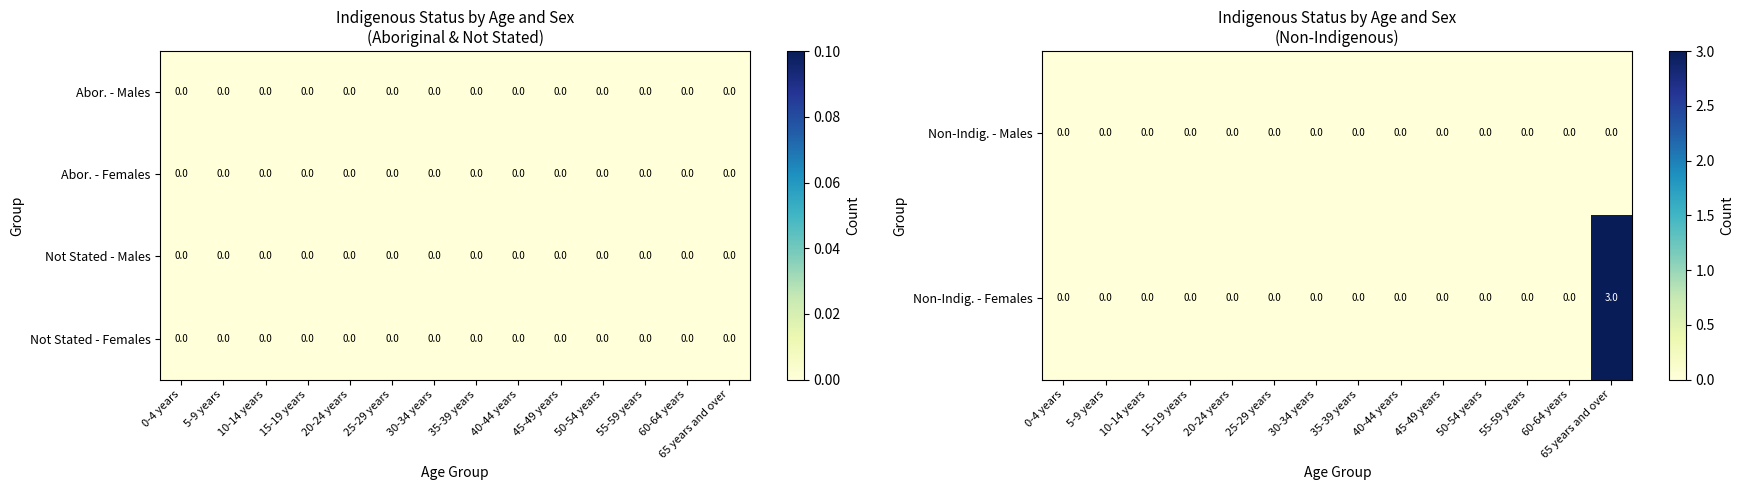

How many distinct data groups are displayed?

4